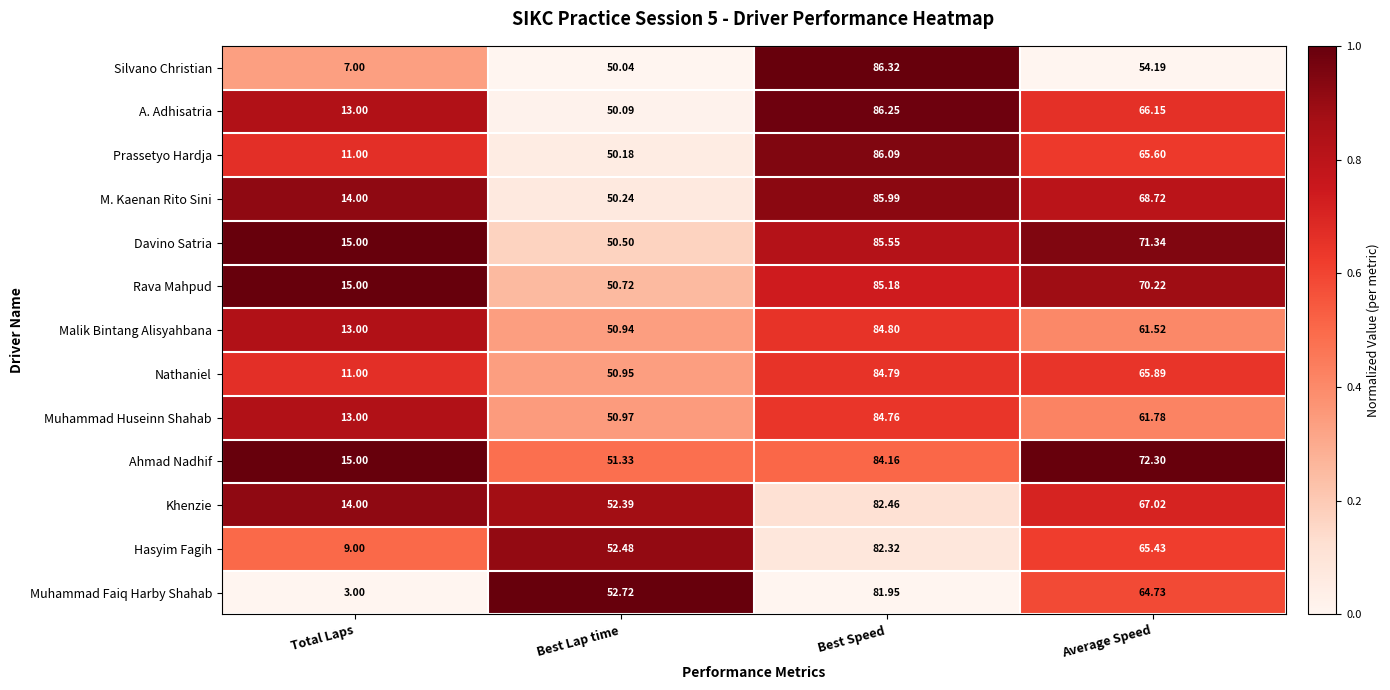

How many distinct data groups are displayed?

13